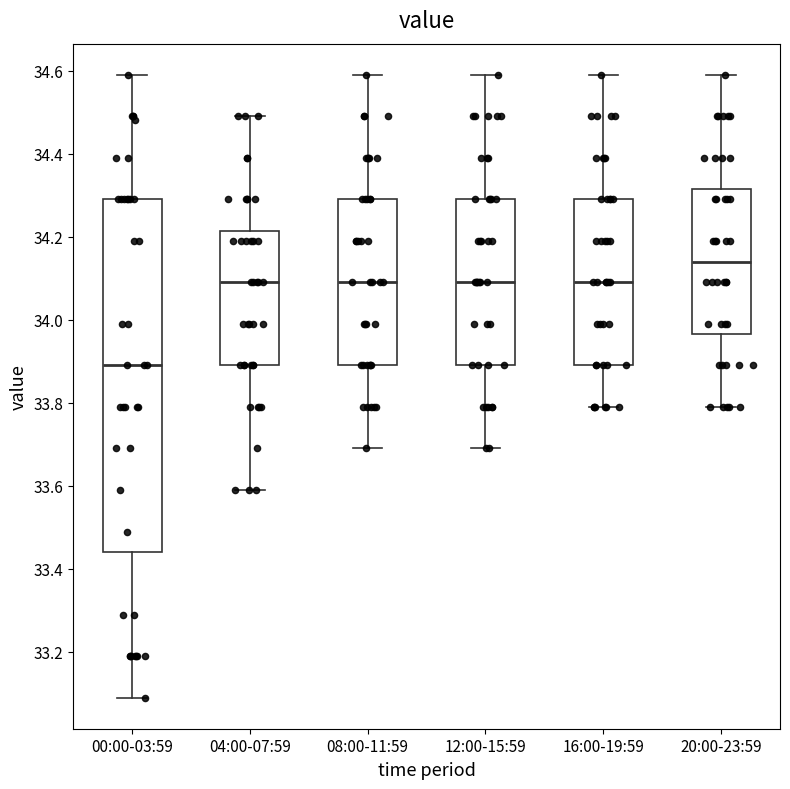

Which box is the tallest, from its lower edge to its upper edge?

00:00-03:59